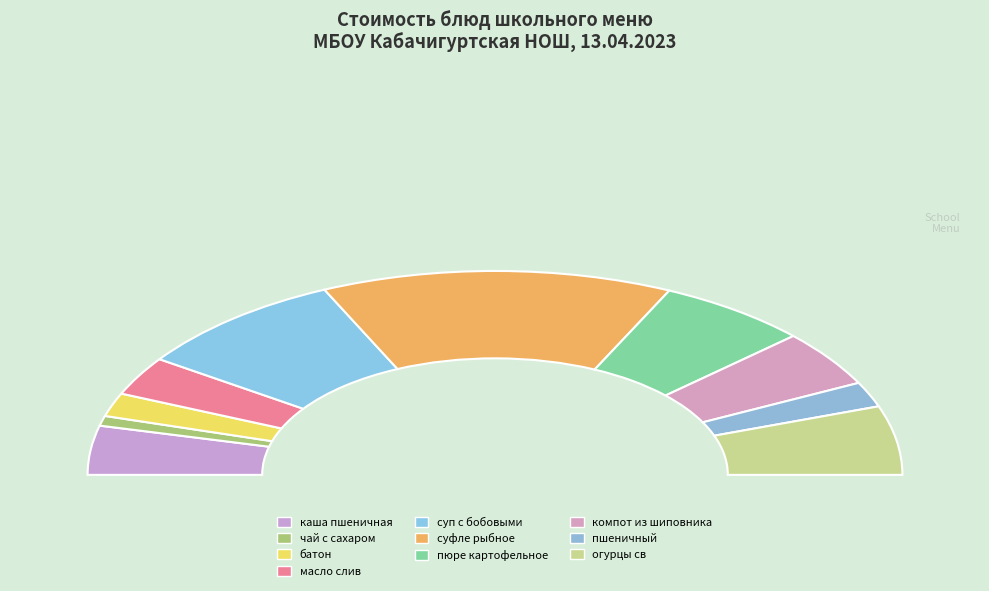

How many slices are in this pie chart?

10